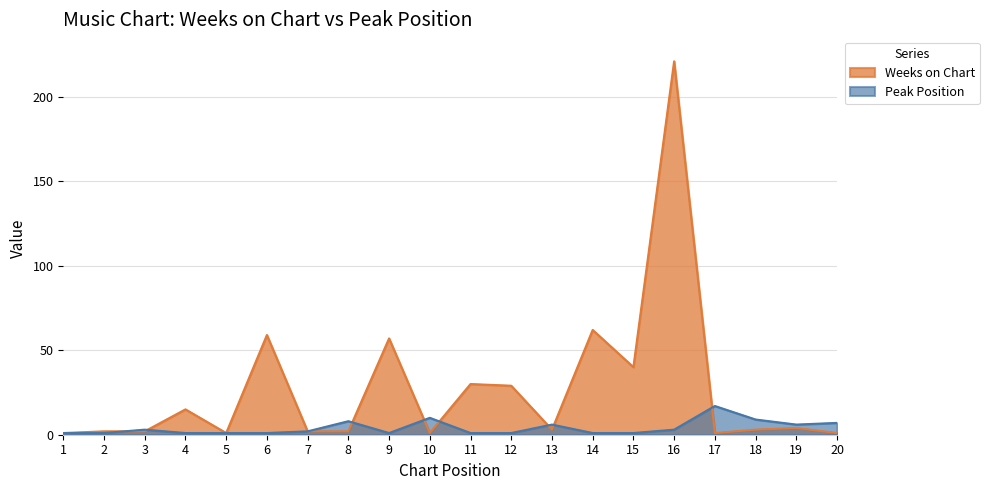

Which category has the lowest value across all series?

1